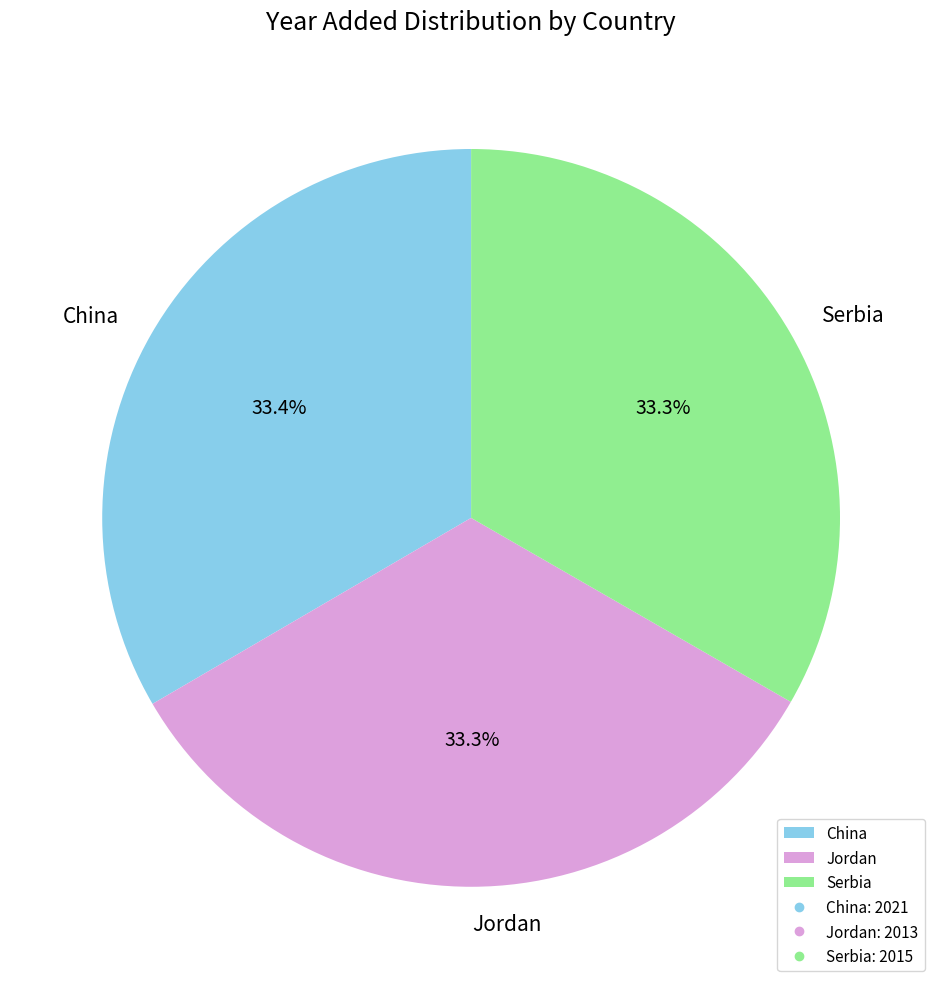

Is it true that Jordan is 21% of the pie?

False